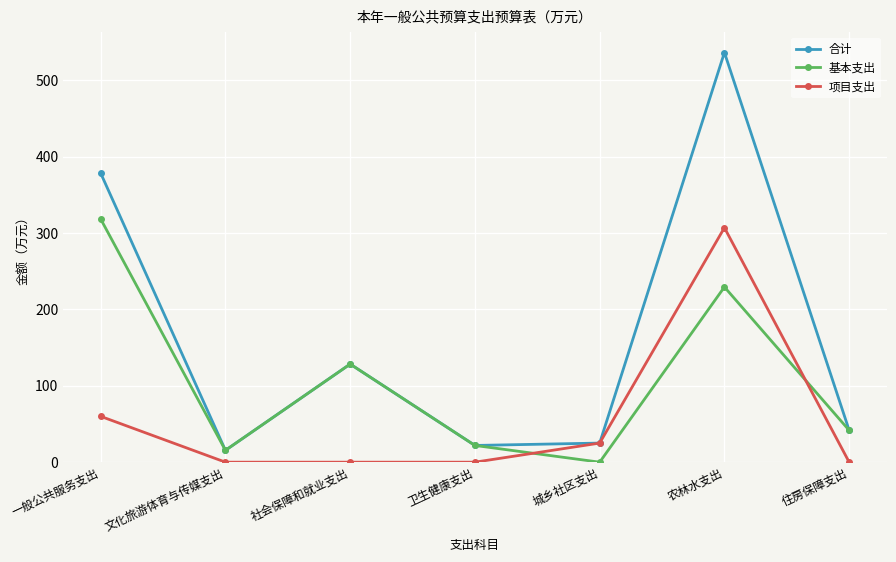

Which series has the widest spread of values?

合计